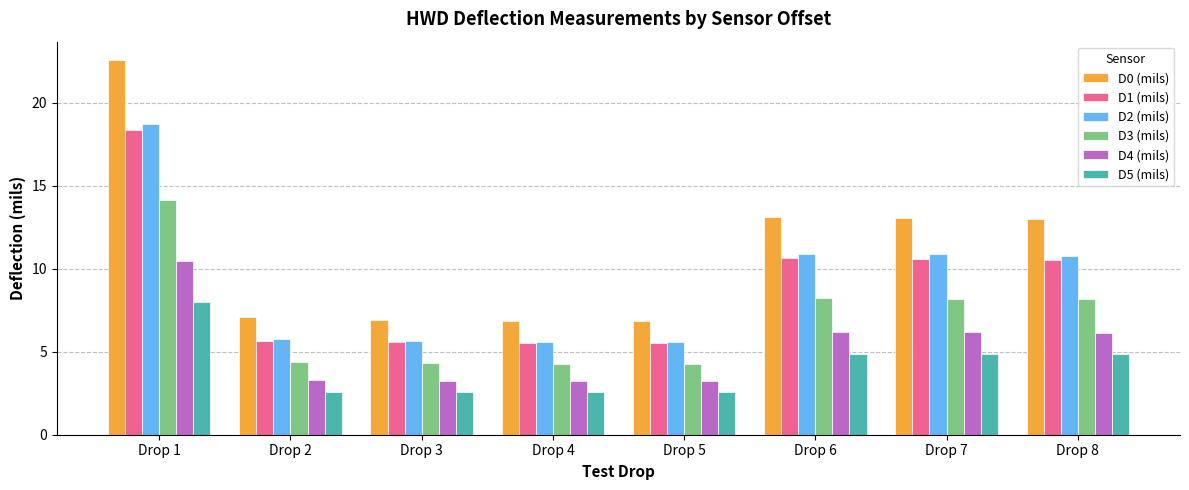

Count the number of data series in this chart.

6